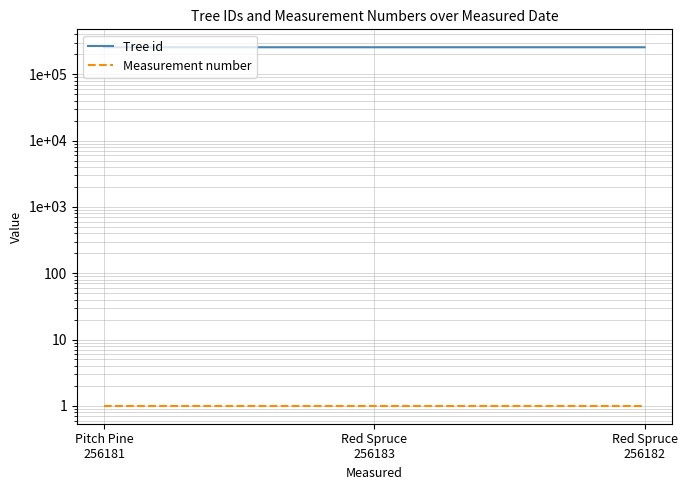

Which category has the lowest value across all series?

Pitch Pine
256181